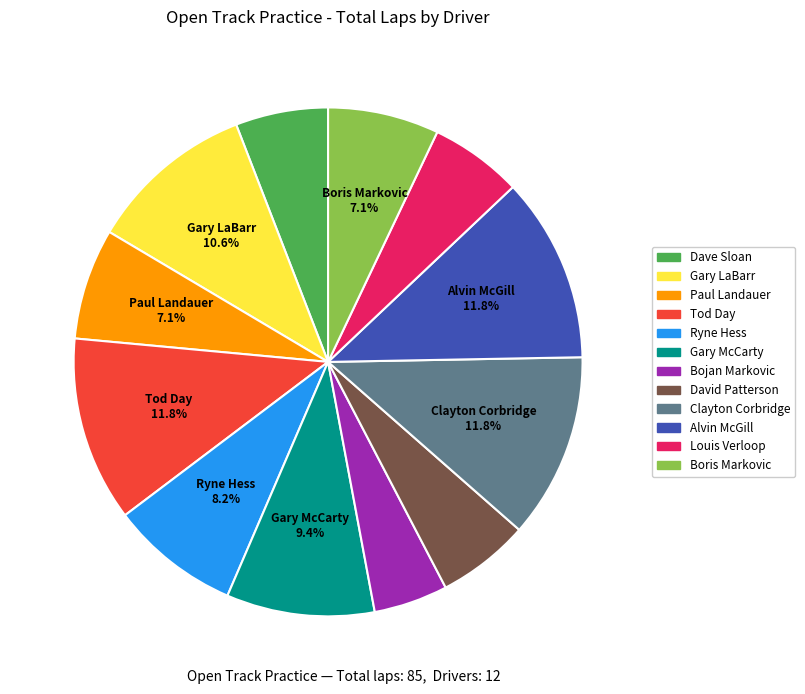

Is there a majority slice in this chart?

No